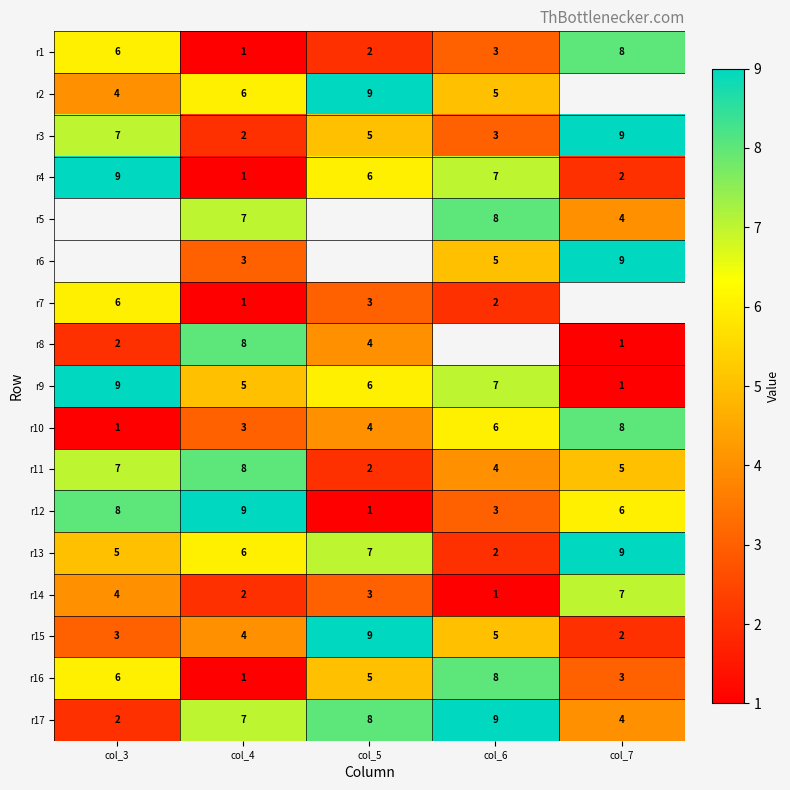

Rank the categories by r16 value from lowest to highest.

col_4, col_7, col_5, col_3, col_6